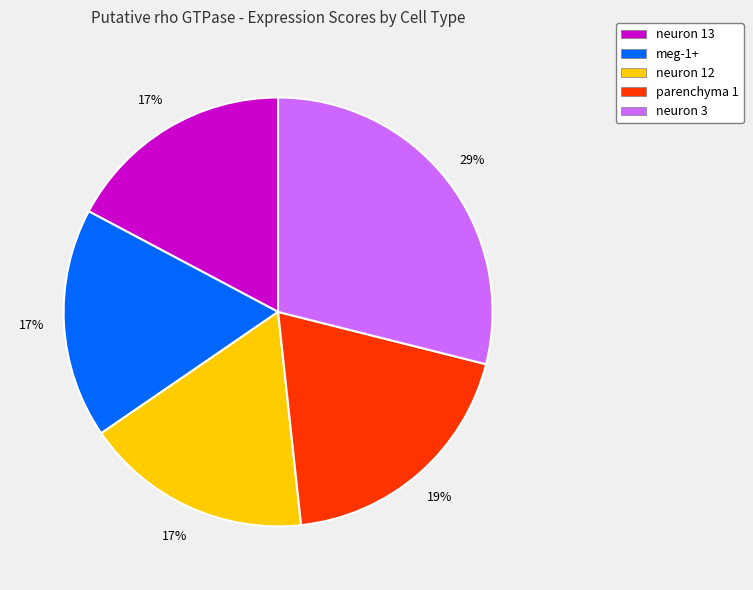

The neuron 3 slice represents 14% of the pie. True or false?

False